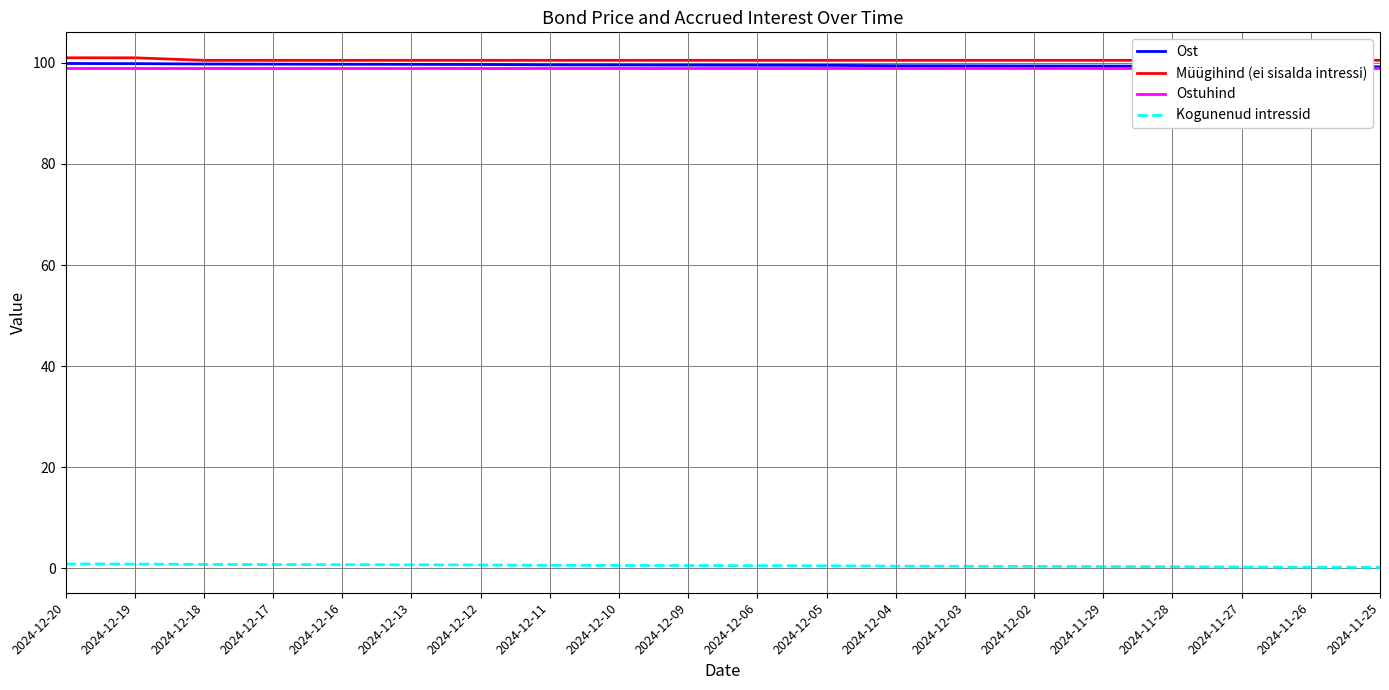

Rank the series at 2024-12-02 from lowest to highest value.

Kogunenud intressid, Ostuhind, Ost, Müügihind (ei sisalda intressi)